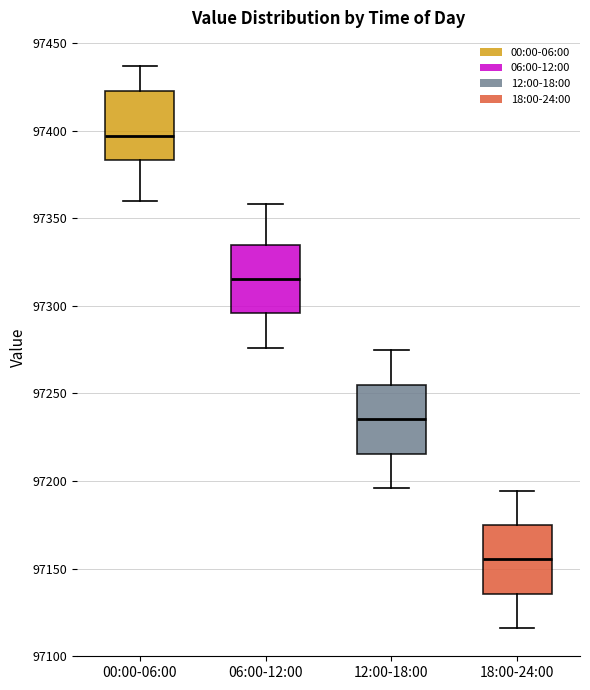

Reading left to right, transcribe this box plot: for each box, give where its median line is, the range the box spans, and where its two whiskers end, as read against the y-axis. The values are not printed on the chart, so give them approximately, as read against the axis.

00:00-06:00: median 97395, box 97385 to 97425, whiskers 97360 to 97435
06:00-12:00: median 97315, box 97295 to 97335, whiskers 97275 to 97360
12:00-18:00: median 97235, box 97215 to 97255, whiskers 97195 to 97275
18:00-24:00: median 97155, box 97135 to 97175, whiskers 97115 to 97195